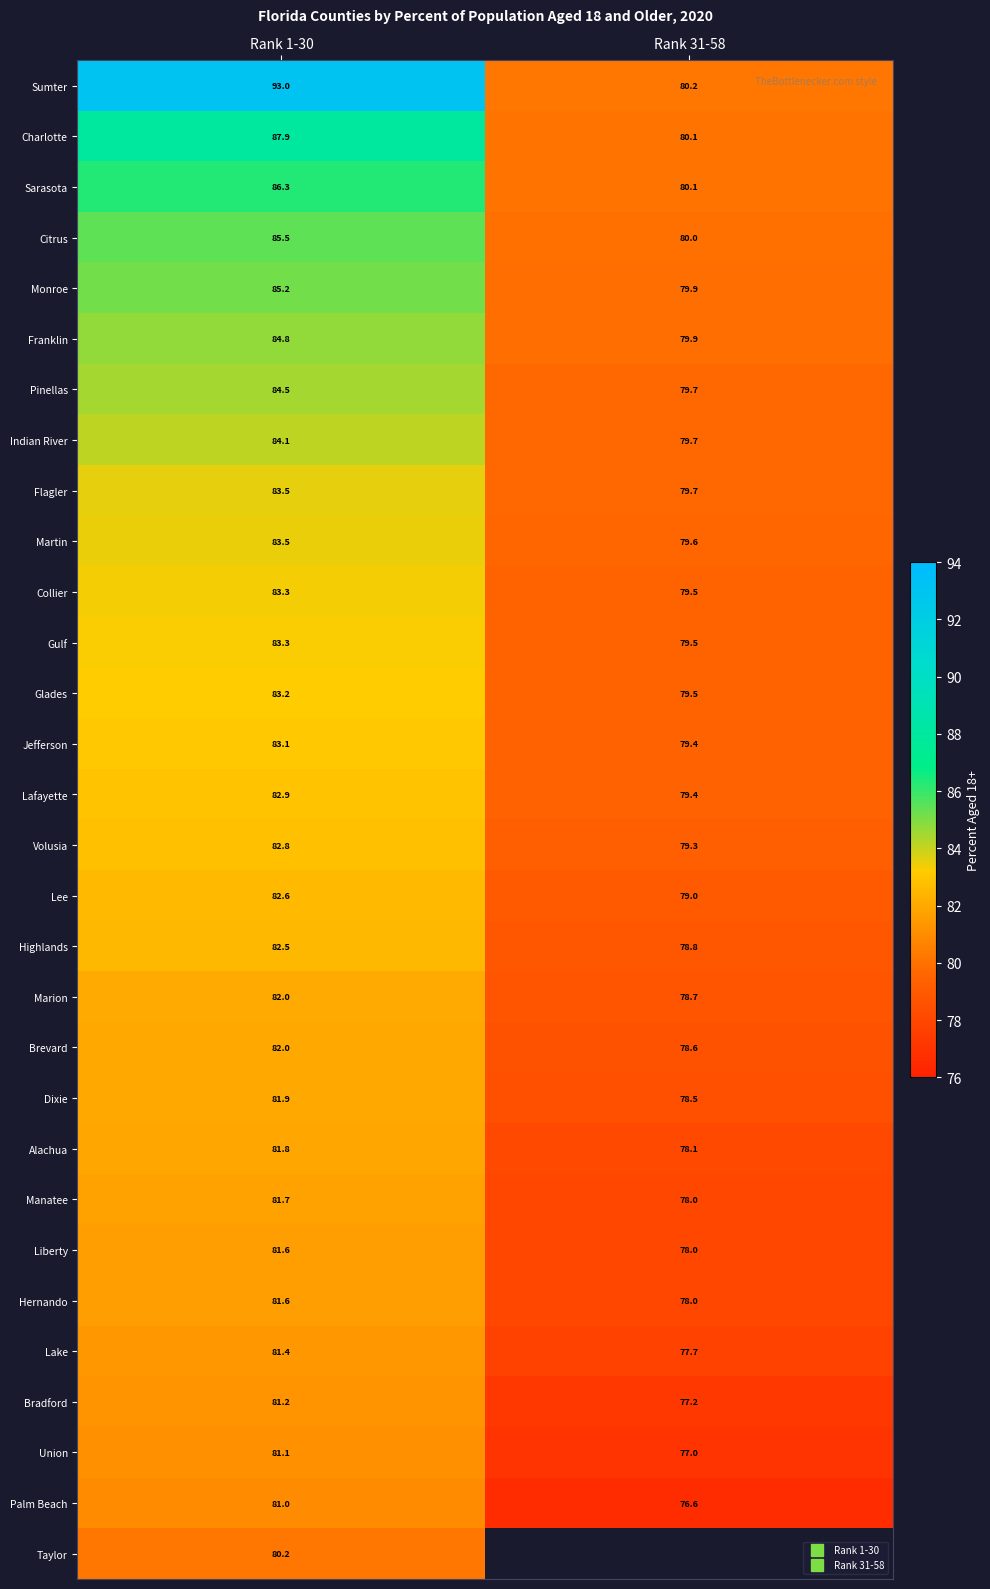

Which label corresponds to the smallest value in the chart?

Rank 31-58